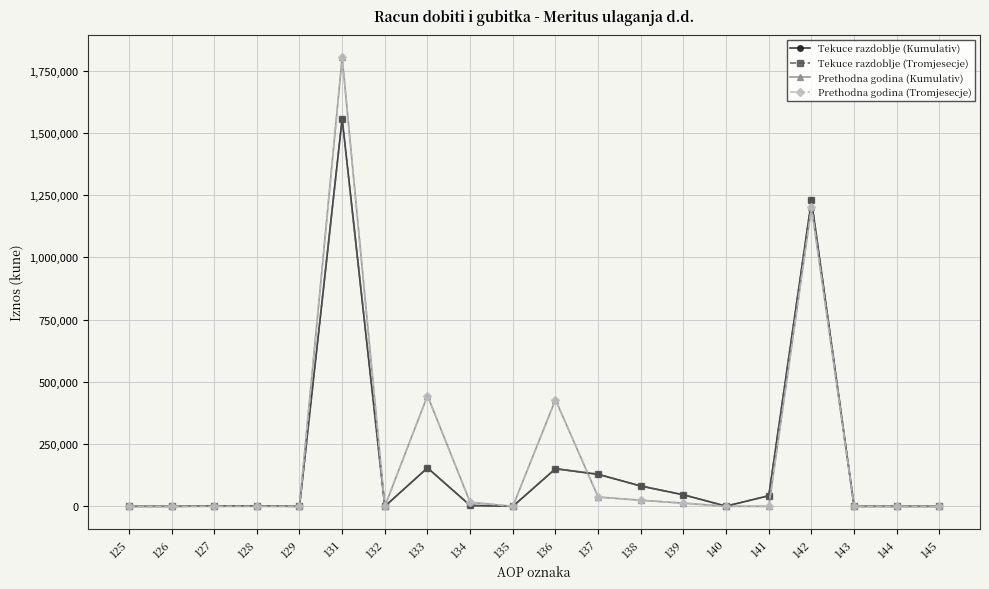

Is this an area chart (filled region under the line)?

No